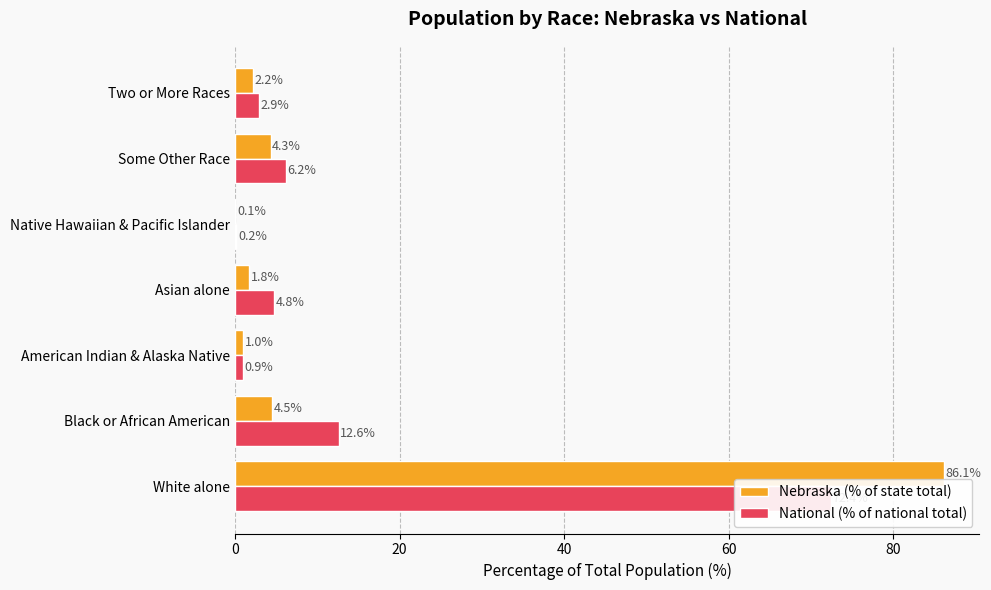

The National (% of national total) series shows 2.9 at Two or More Races. True or false?

True